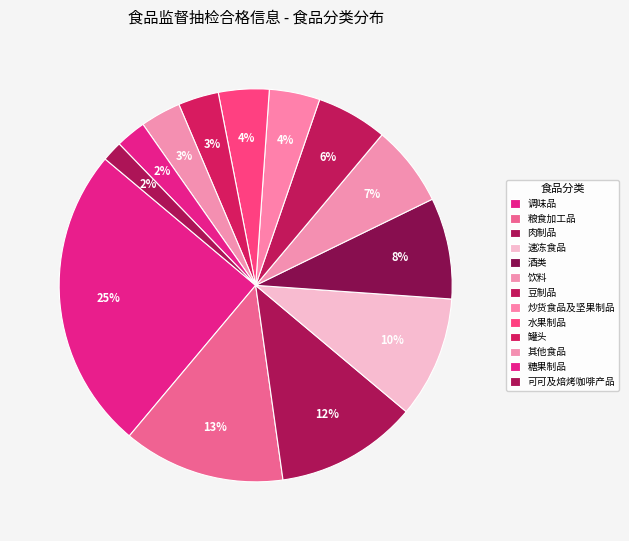

Does 水果制品 account for over 50% of the chart?

No